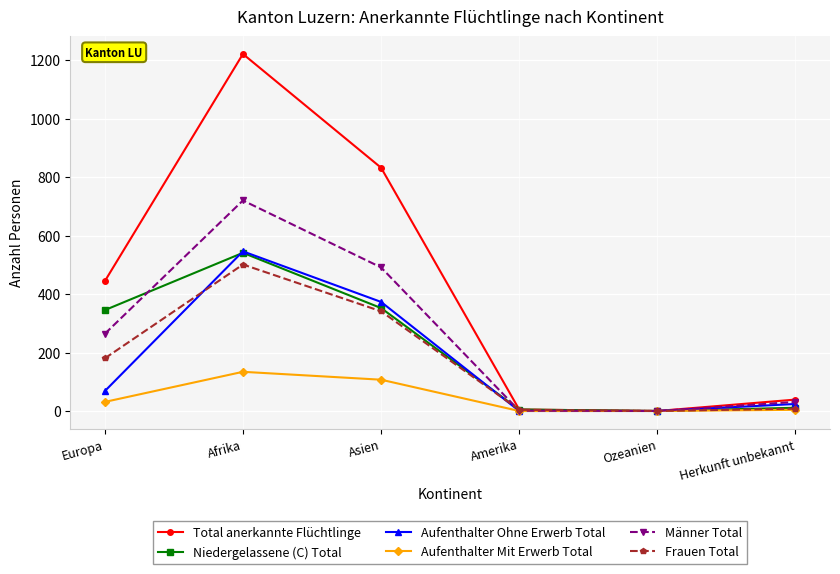

What is the maximum value for Männer Total?

720